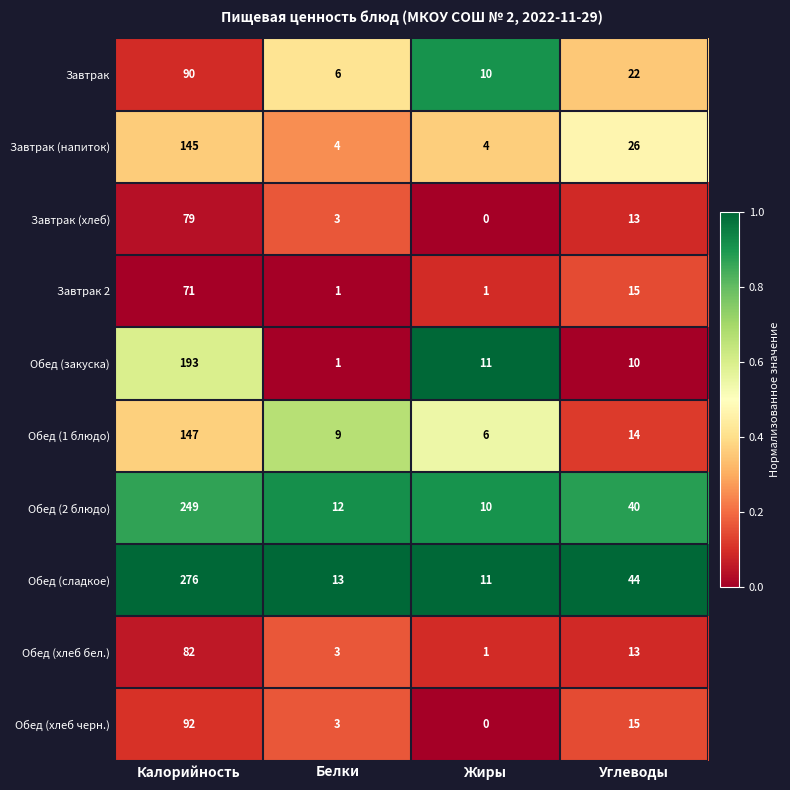

At which category does the chart reach its minimum across all series?

Жиры